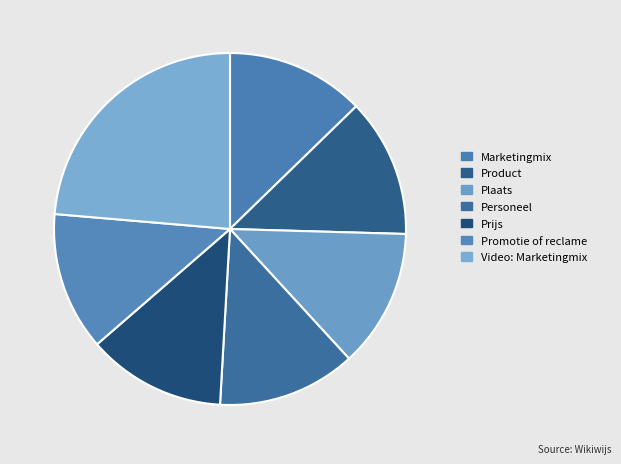

Is there a majority slice in this chart?

No